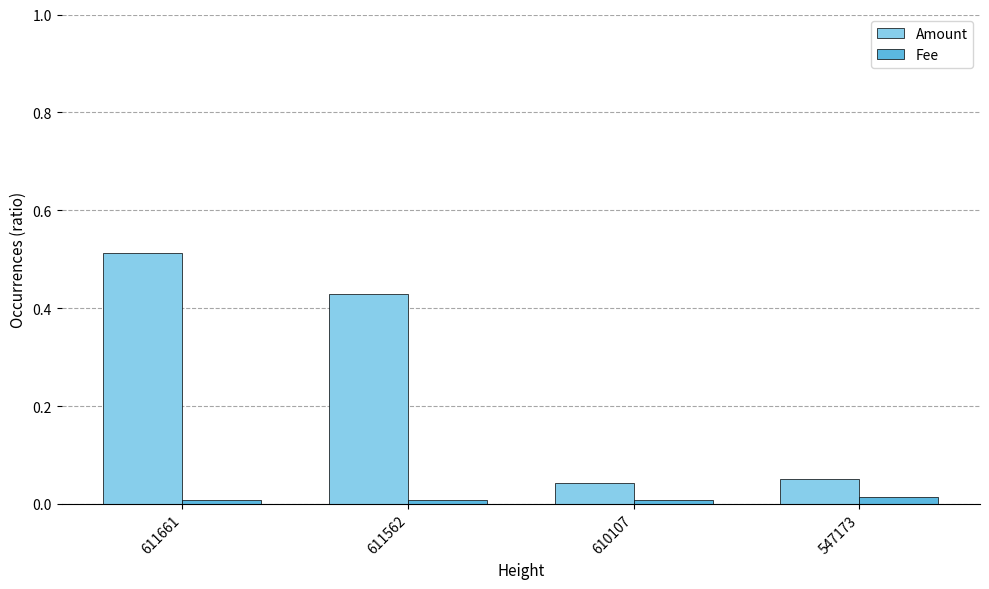

Which series has the largest total across all categories?

Amount